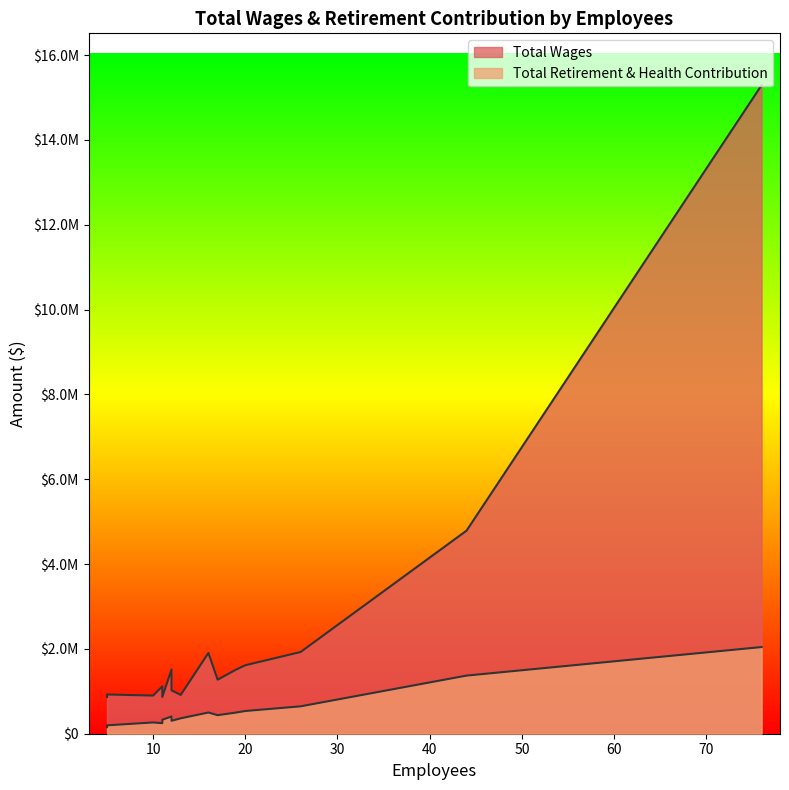

Which has a higher value, 13 or 16?

16